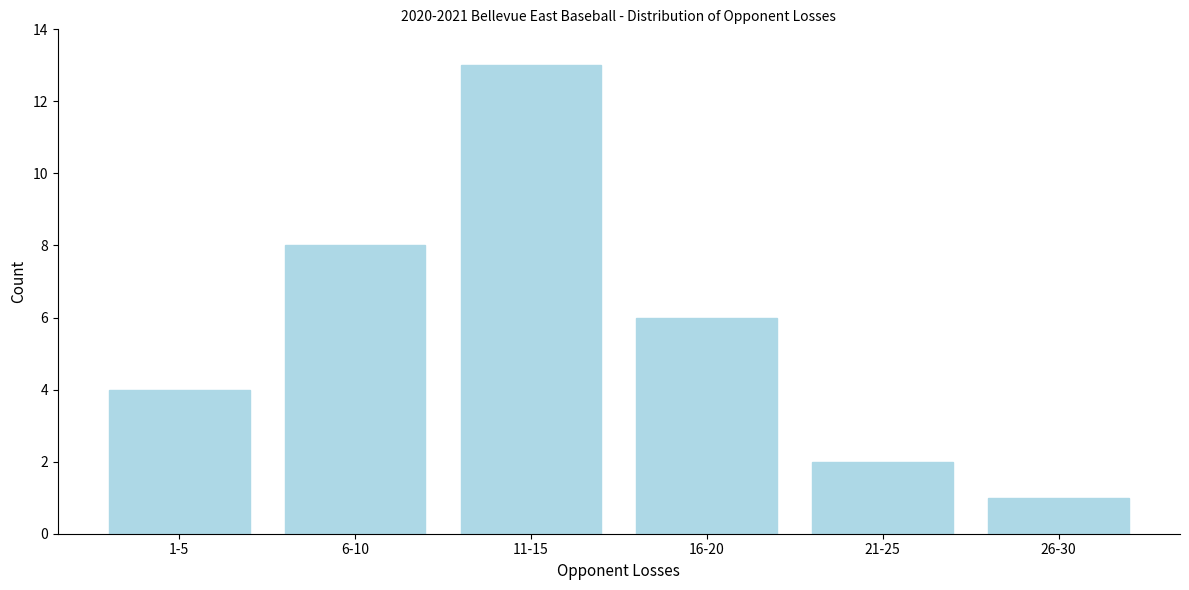

Reading right to left, extract all data points from this chart.

1	2	6	13	8	4